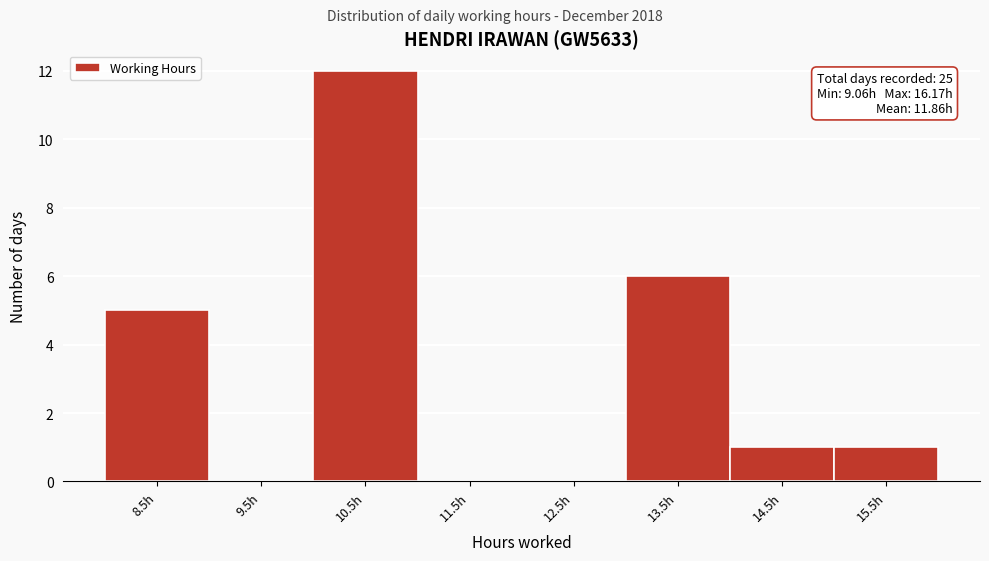

Reading left to right, list all the values displayed in this chart.

8.5h=5	9.5h=0	10.5h=12	11.5h=0	12.5h=0	13.5h=6	14.5h=1	15.5h=1